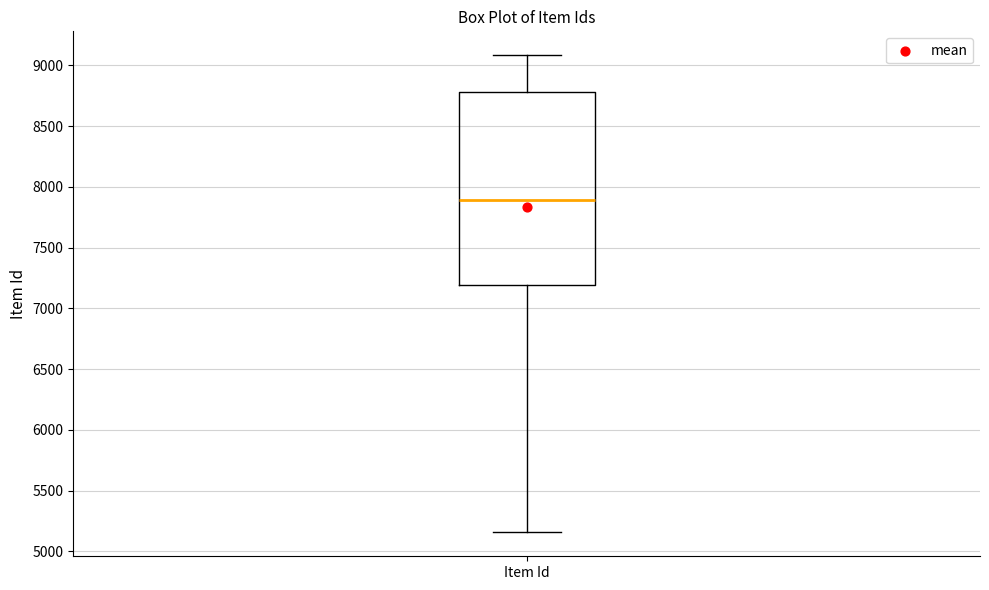

Read this box plot against the y-axis: the position of the median line, the range covered by the box, and the ends of both whiskers. The values are not printed on the chart, so give them approximately, as read against the axis.

median 7900, box 7200 to 8800, whiskers 5150 to 9100